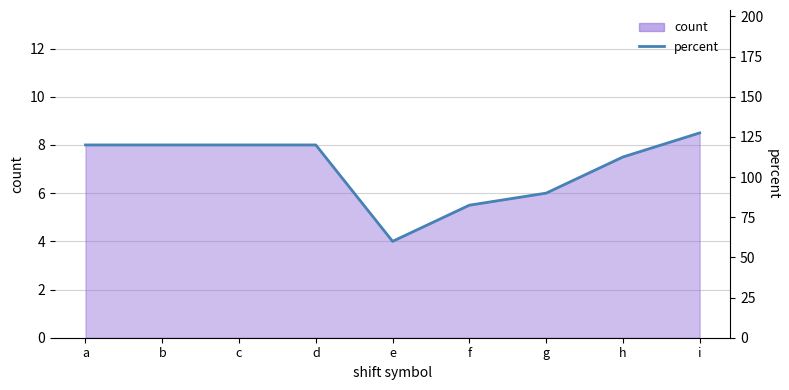

Reading right to left, extract all data points from this chart.

i=127.5	h=112.5	g=90.0	f=82.5	e=60.0	d=120.0	c=120.0	b=120.0	a=120.0